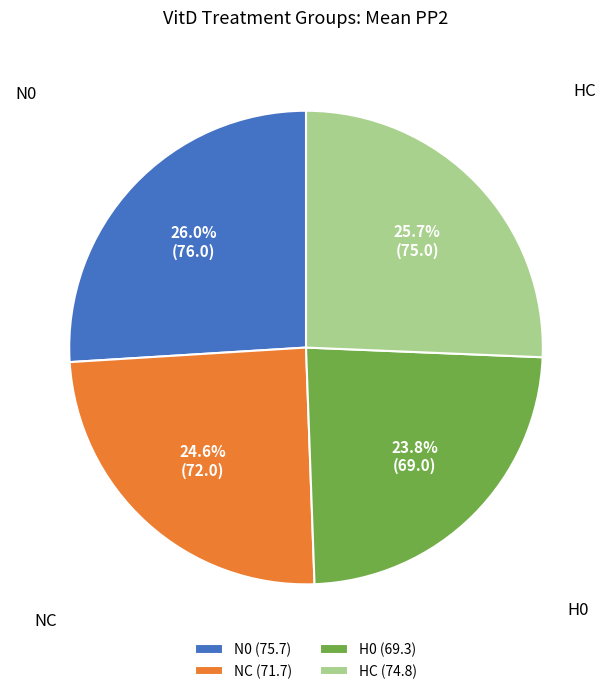

Is there a majority slice in this chart?

No